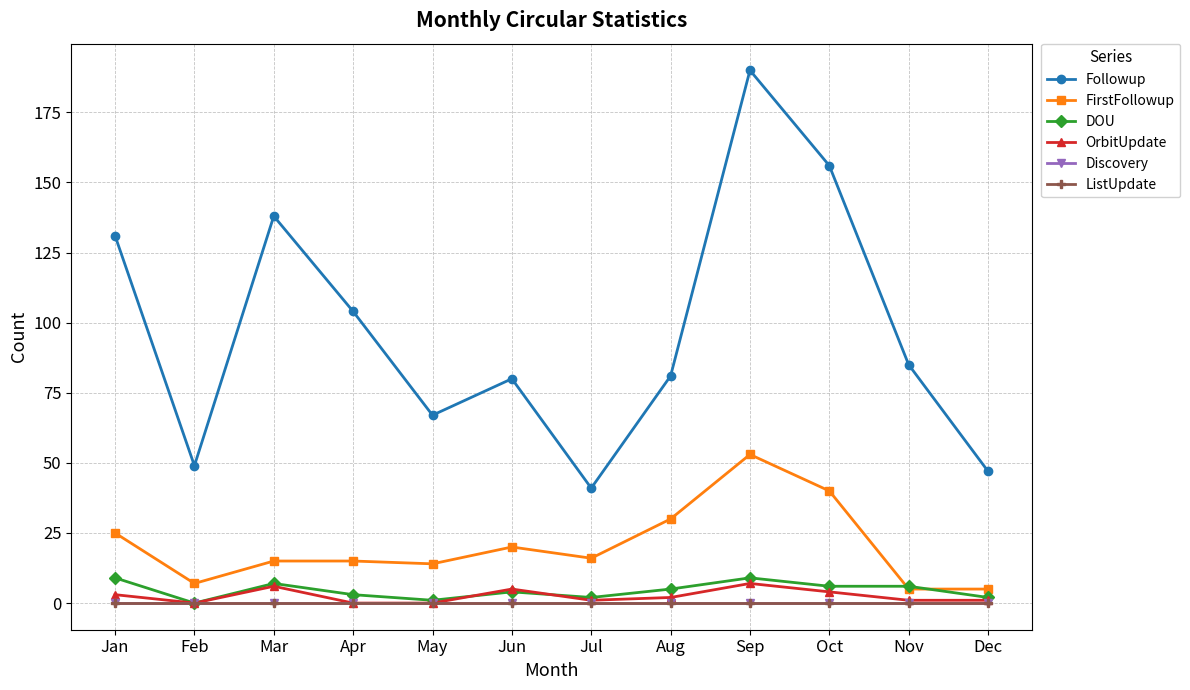

Is this an area chart (filled region under the line)?

No